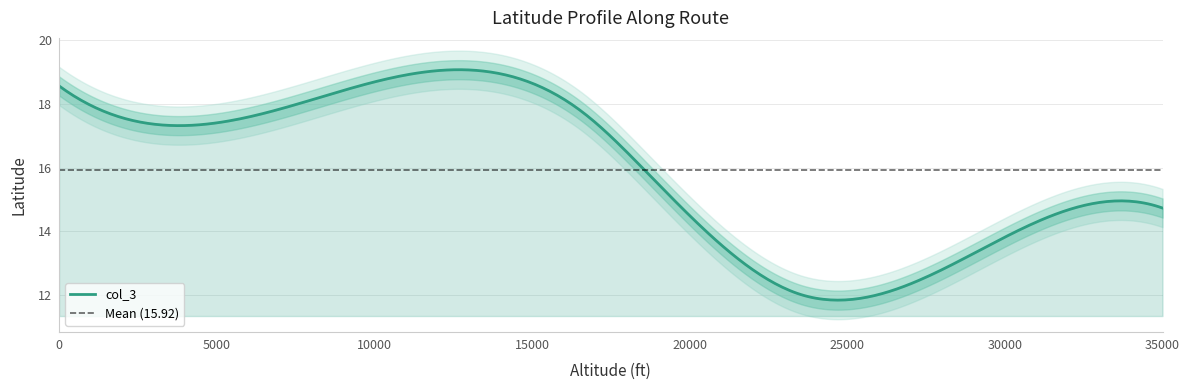

Approximately how many times larger is the value at 35000 compared to 16600?

0.8